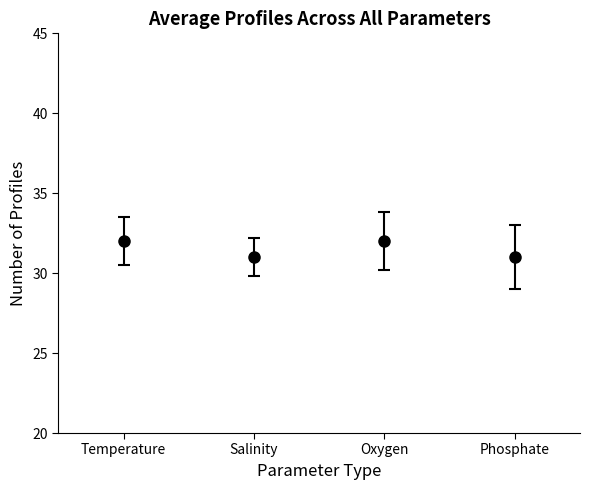

What is the change in value from Salinity to Oxygen?

+1